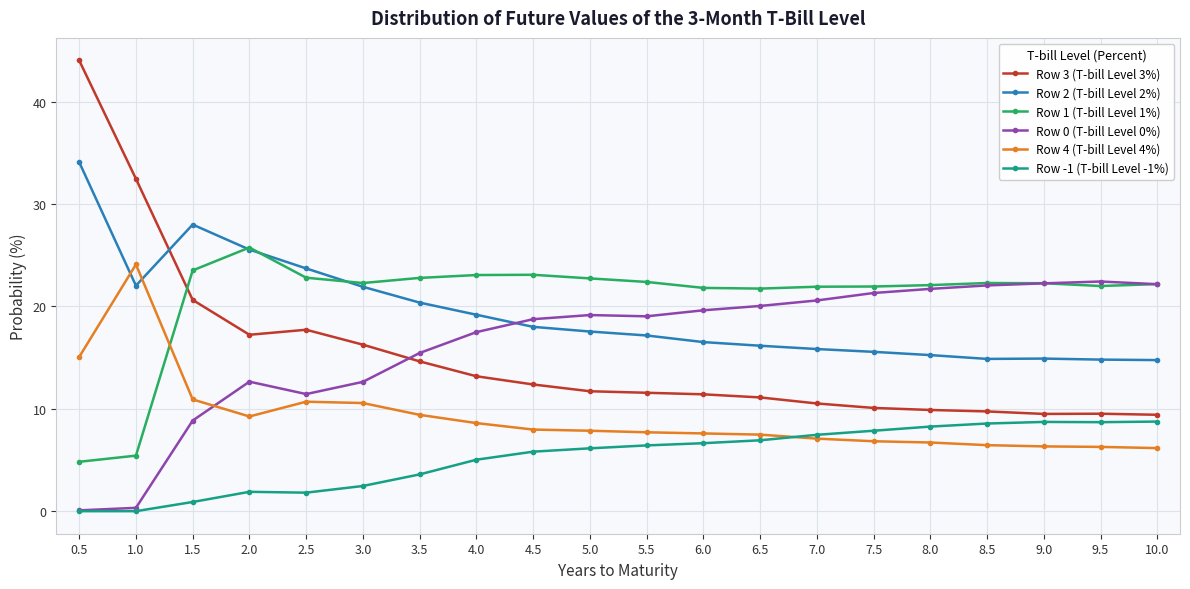

What are all the series names shown in the legend?

Row 3 (T-bill Level 3%), Row 2 (T-bill Level 2%), Row 1 (T-bill Level 1%), Row 0 (T-bill Level 0%), Row 4 (T-bill Level 4%), Row -1 (T-bill Level -1%)